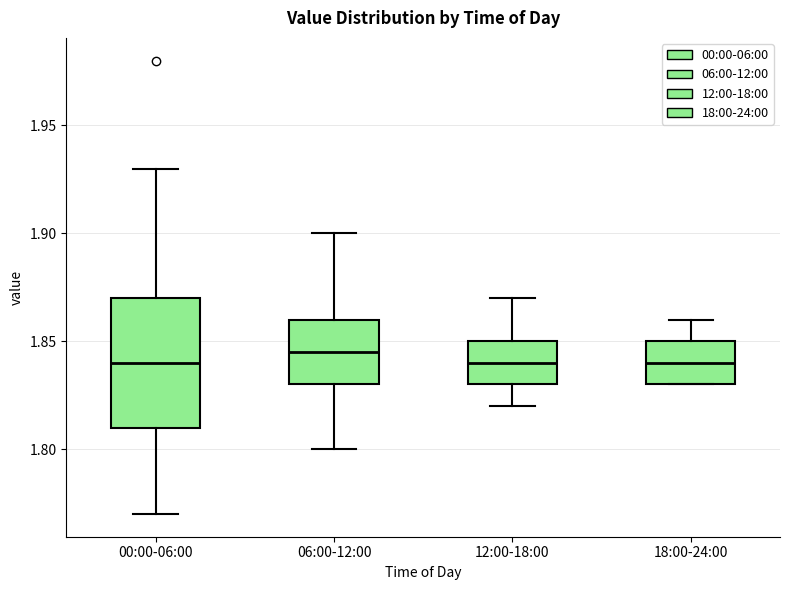

Reading left to right, transcribe this box plot: for each box, give where its median line is, the range the box spans, and where its two whiskers end, as read against the y-axis. The values are not printed on the chart, so give them approximately, as read against the axis.

00:00-06:00: median 1.840, box 1.810 to 1.870, whiskers 1.770 to 1.930
06:00-12:00: median 1.845, box 1.830 to 1.860, whiskers 1.800 to 1.900
12:00-18:00: median 1.840, box 1.830 to 1.850, whiskers 1.820 to 1.870
18:00-24:00: median 1.840, box 1.830 to 1.850, whiskers 1.830 to 1.860